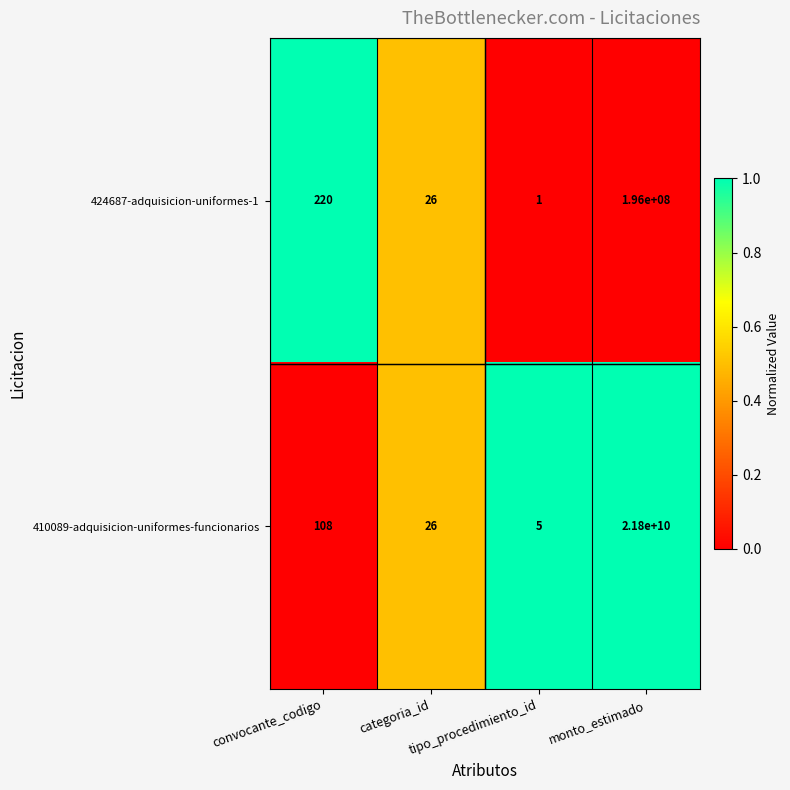

How many series are shown in this chart?

2